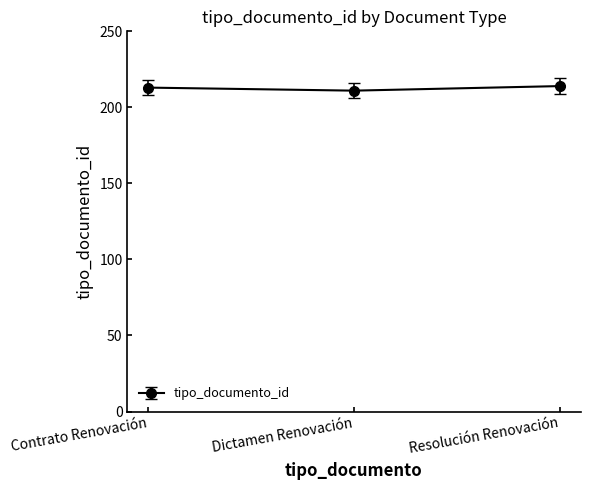

What is the difference between the maximum and minimum values?

3